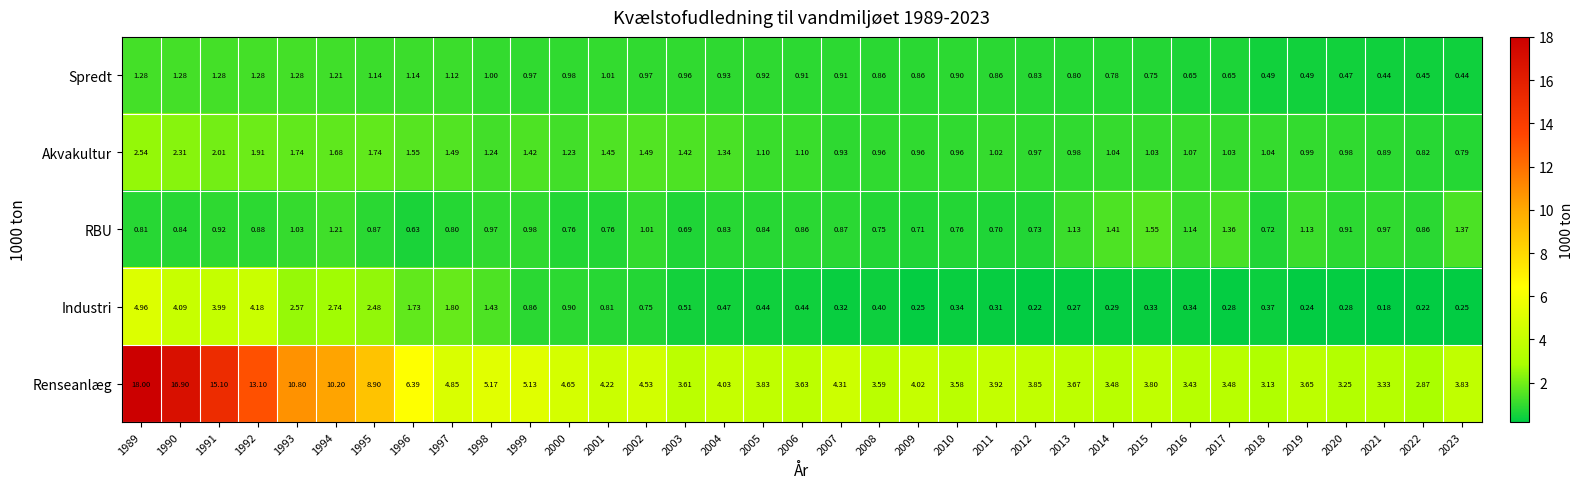

Rank the series by their maximum value, from highest to lowest.

Renseanlæg, Industri, Akvakultur, RBU, Spredt